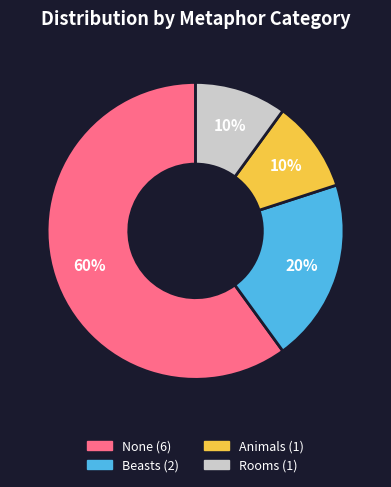

Is there a majority slice in this chart?

Yes